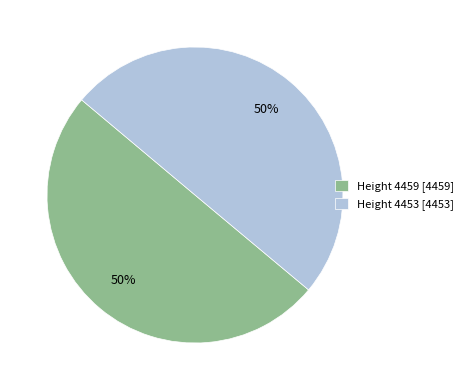

The Height 4459 [4459] slice represents 50% of the pie. True or false?

True